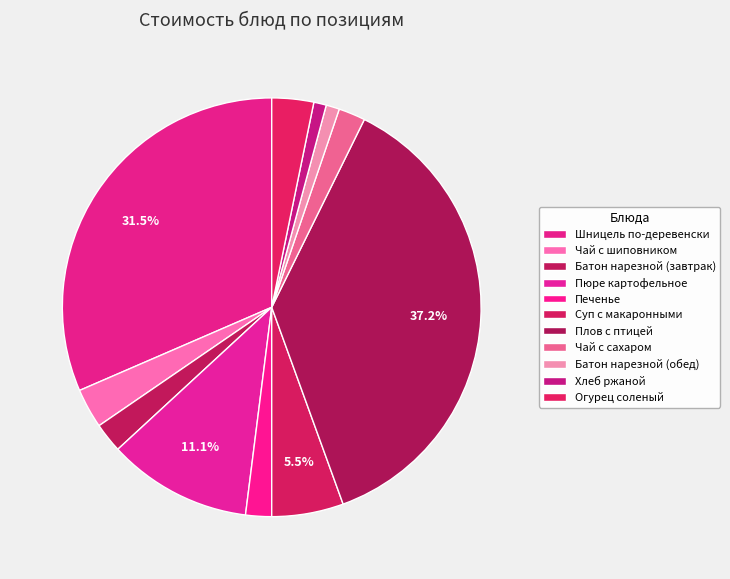

How many slices are in this pie chart?

11